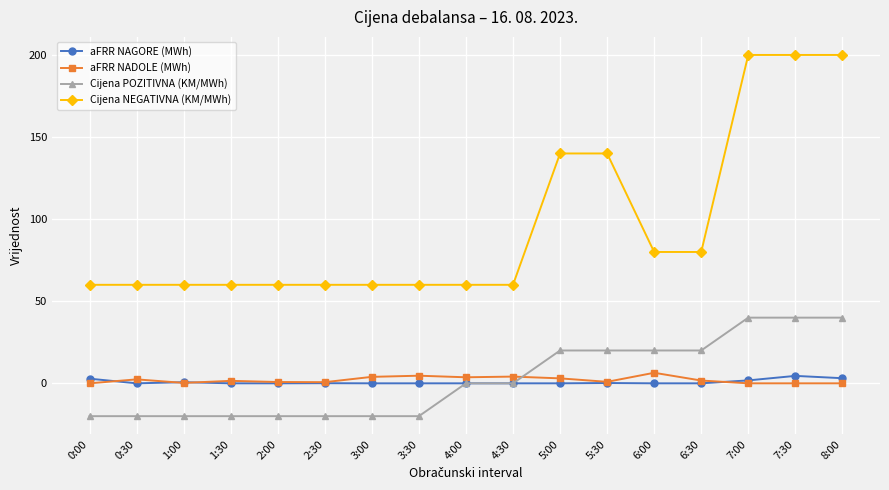

What is the label of the 9th point from the left?

4:00